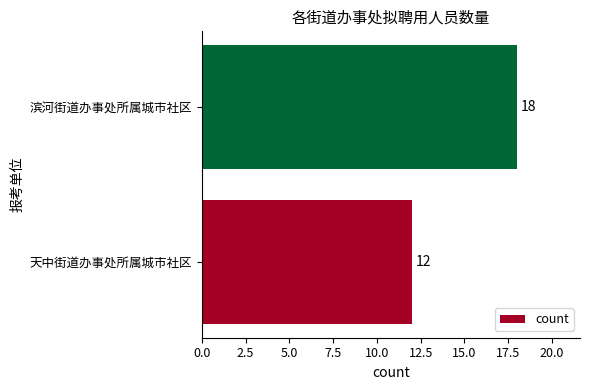

Rank the categories by value from lowest to highest.

天中街道办事处所属城市社区, 滨河街道办事处所属城市社区